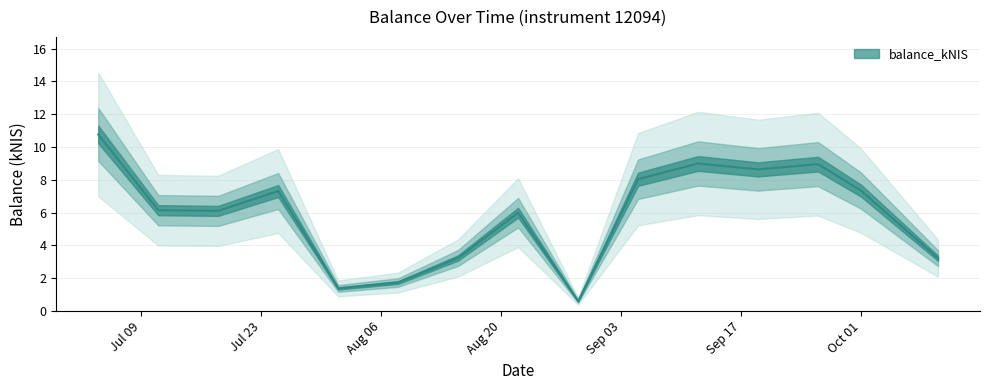

What is the average value?

5.9